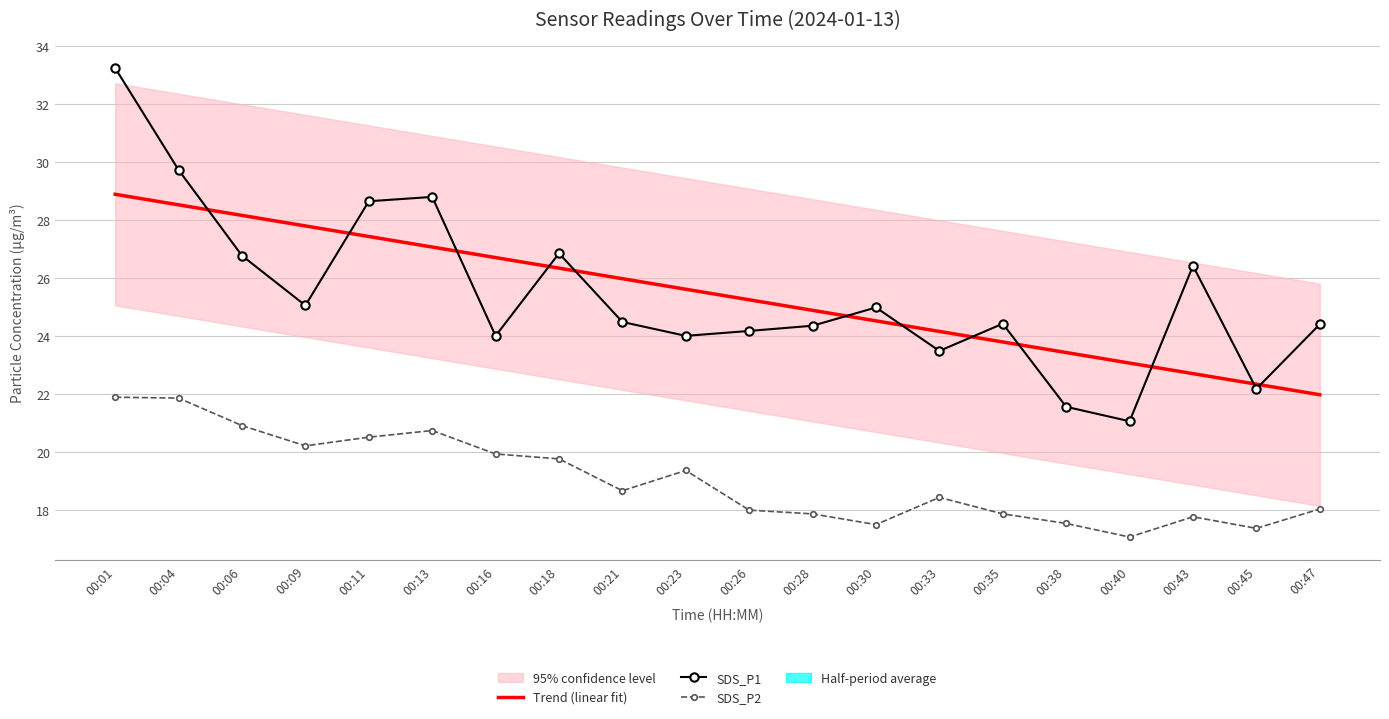

Reading left to right, extract all data points from this chart.

Trend (linear fit): 28.9	28.5	28.2	27.8	27.4	27.1	26.7	26.3	26.0	25.6	25.2	24.9	24.5	24.2	23.8	23.4	23.1	22.7	22.3	22.0
SDS_P1: 33.2	29.7	26.8	25.1	28.6	28.8	24.0	26.9	24.5	24.0	24.2	24.4	25.0	23.5	24.4	21.6	21.1	26.4	22.2	24.4
SDS_P2: 21.9	21.9	20.9	20.2	20.5	20.7	19.9	19.8	18.6	19.4	18.0	17.9	17.5	18.4	17.9	17.5	17.1	17.8	17.4	18.0